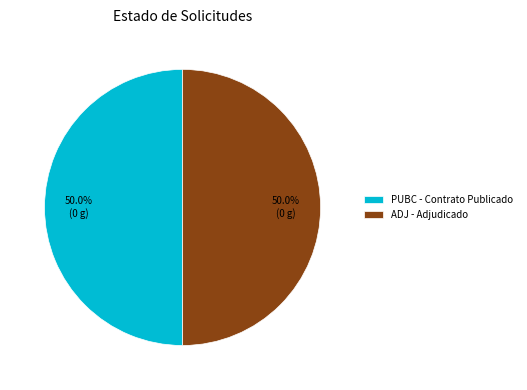

How many slices are in this pie chart?

2